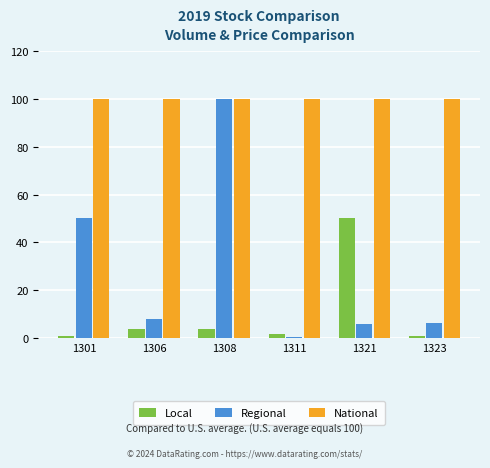

Count the number of categories in the chart.

6